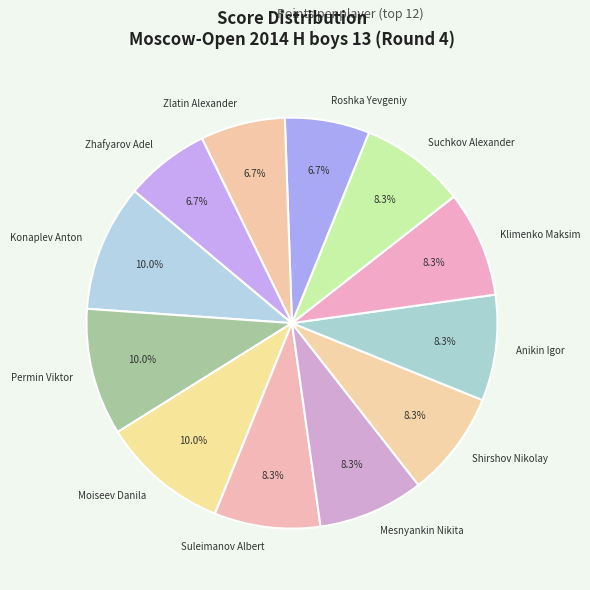

What is the ratio of the value at Anikin Igor to the value at Konaplev Anton?

0.8